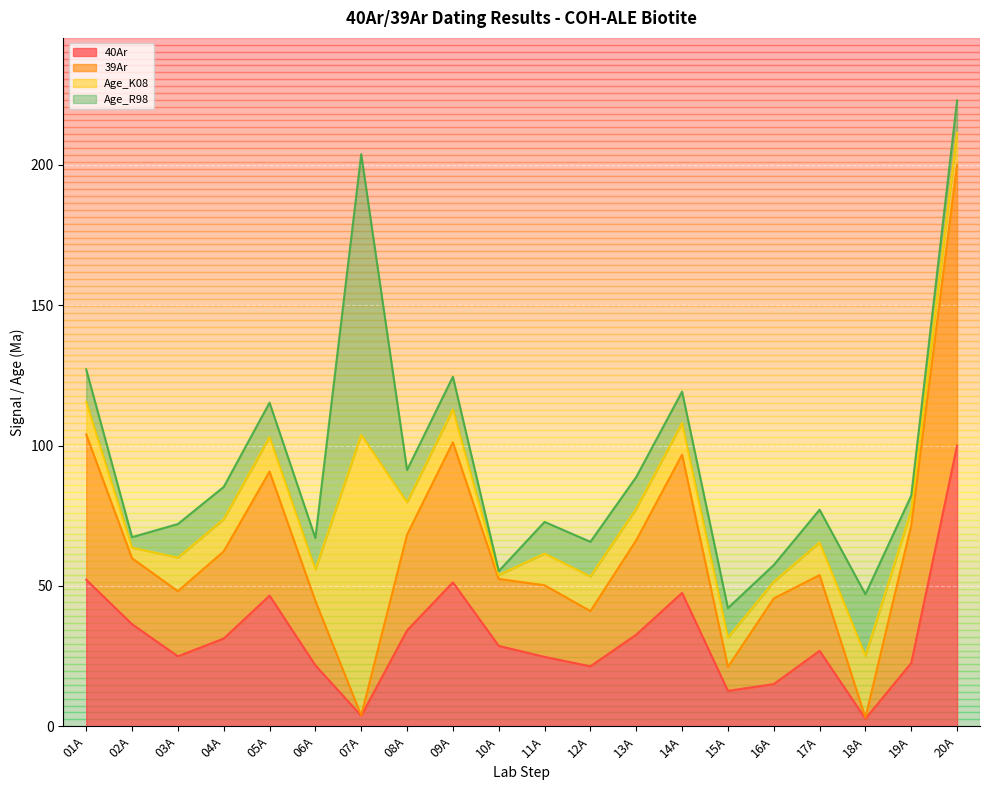

How many data points in 39Ar are less than 59?

10